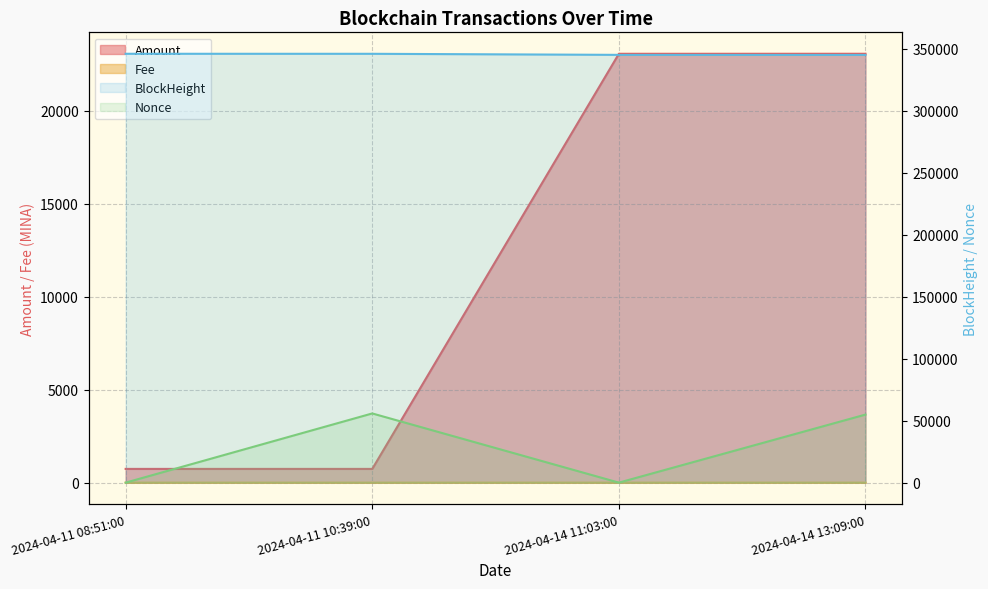

What is the sum of the Nonce values at 2024-04-11 10:39:00 and 2024-04-11 08:51:00?

55787.0